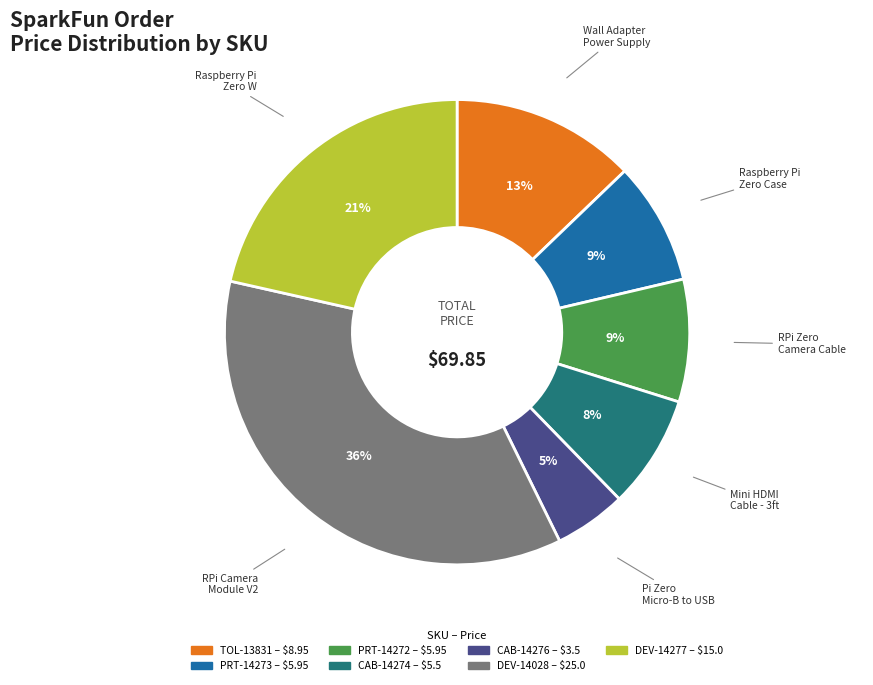

To the nearest percent, what is the average slice percentage?

14%